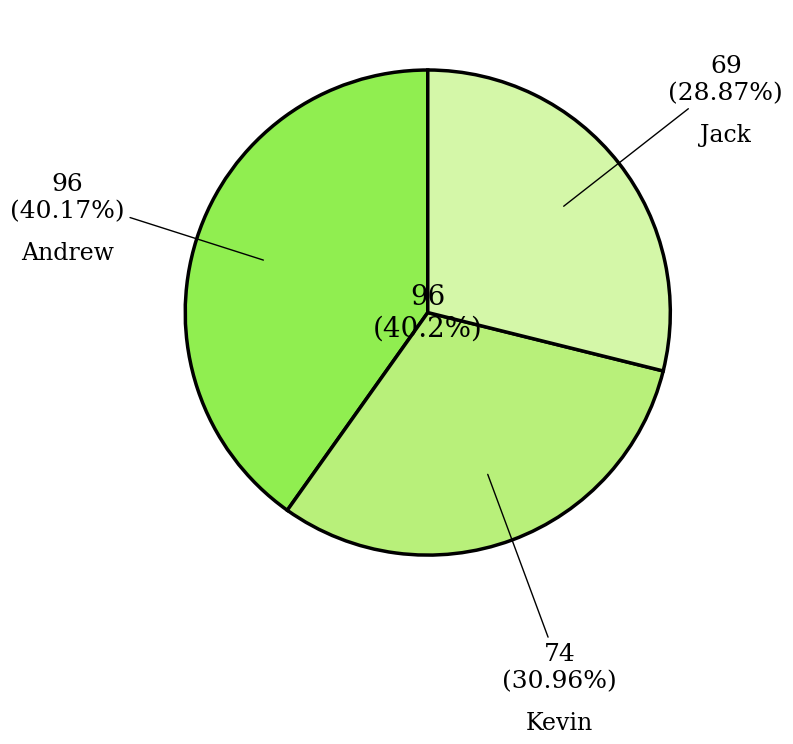

Which category has the biggest portion of the pie?

Andrew